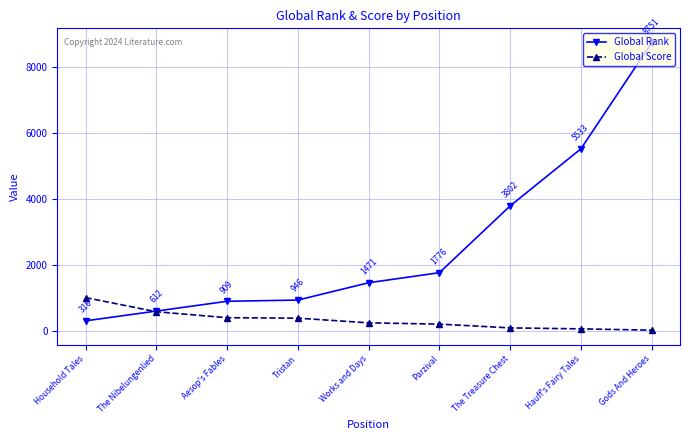

Read the Global Rank value at Tristan.

946